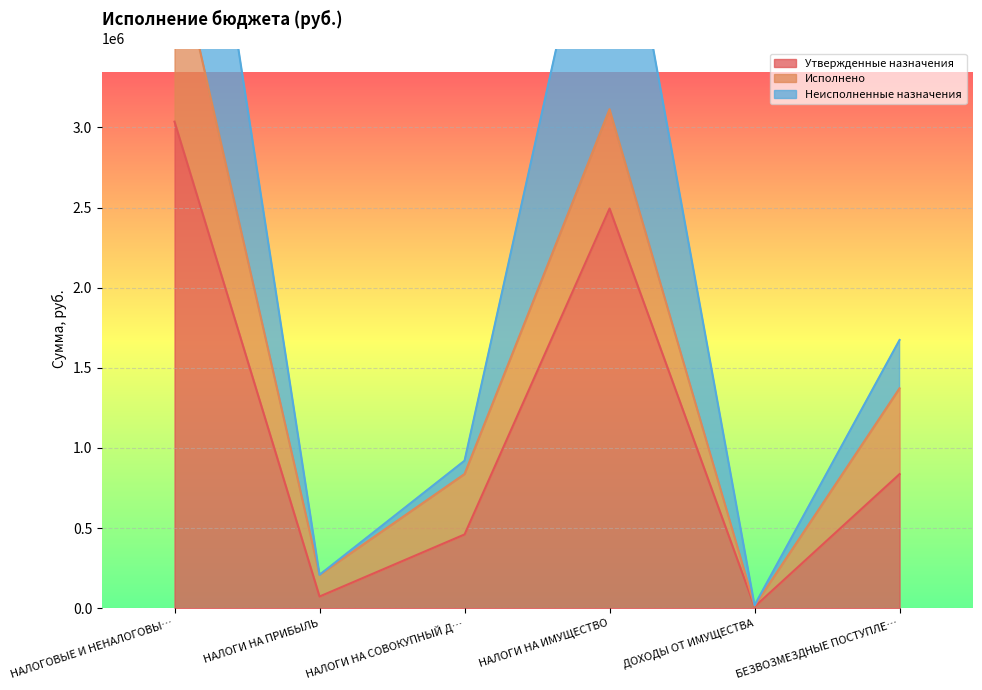

True or false: Утвержденные назначения has a value of 72835 at НАЛОГИ НА ПРИБЫЛЬ.

True